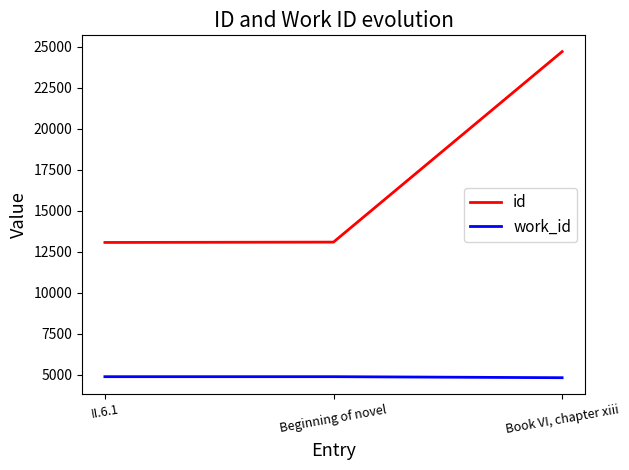

What are all the series names shown in the legend?

id, work_id